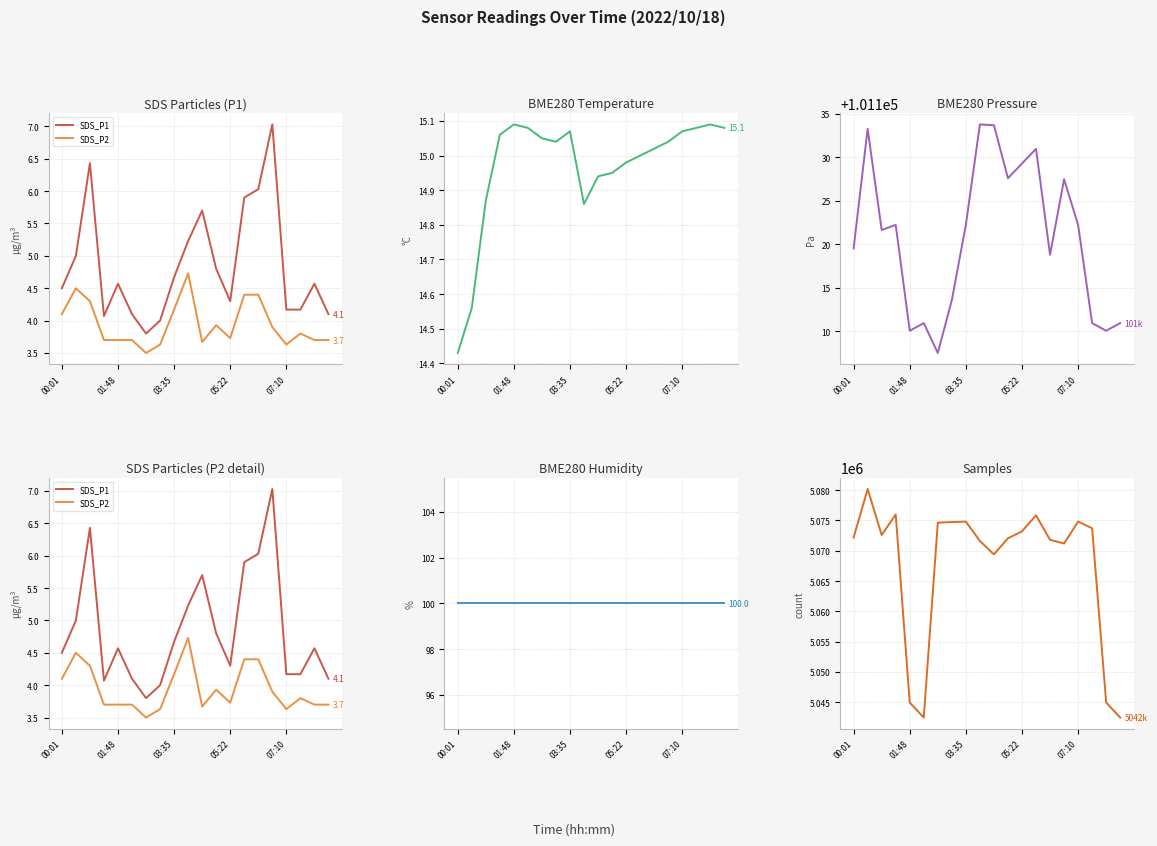

True or false: BME280_temperature has a value of 15.0 at 13.

True